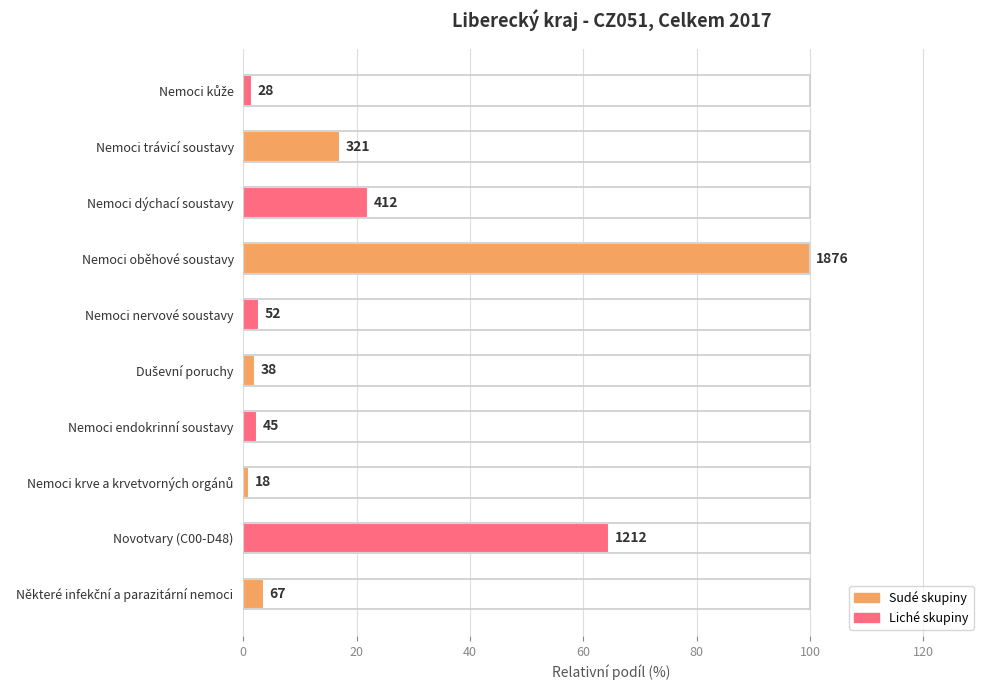

What is the difference between the maximum and second lowest values?

98.5